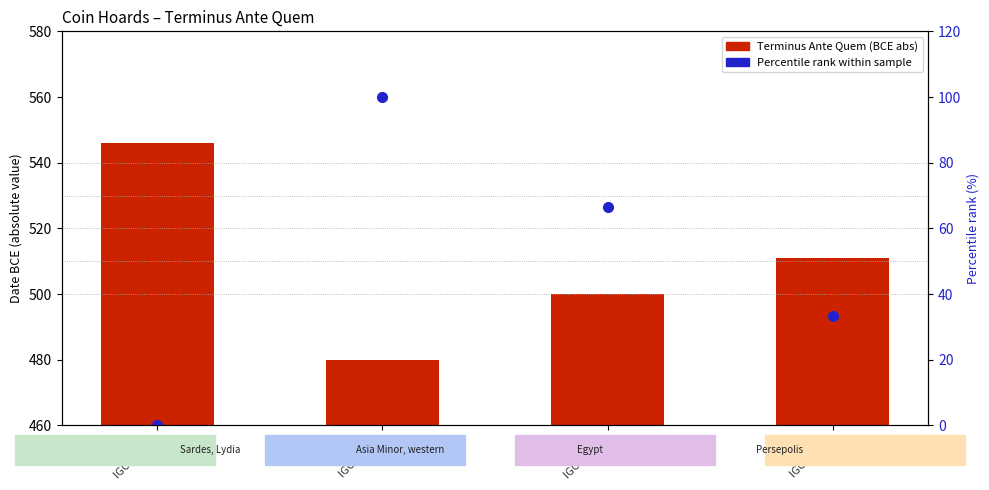

Does the chart contain any negative values?

No